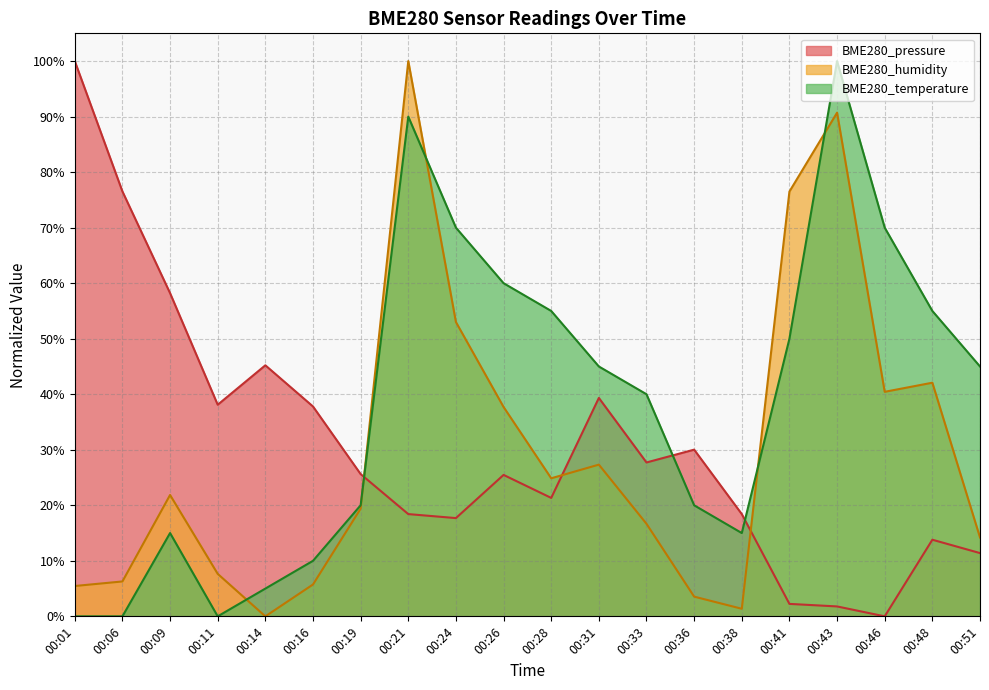

List the labels in order of BME280_temperature value, largest first.

00:43, 00:21, 00:24, 00:46, 00:26, 00:28, 00:48, 00:41, 00:31, 00:51, 00:33, 00:19, 00:36, 00:09, 00:38, 00:16, 00:14, 00:01, 00:06, 00:11